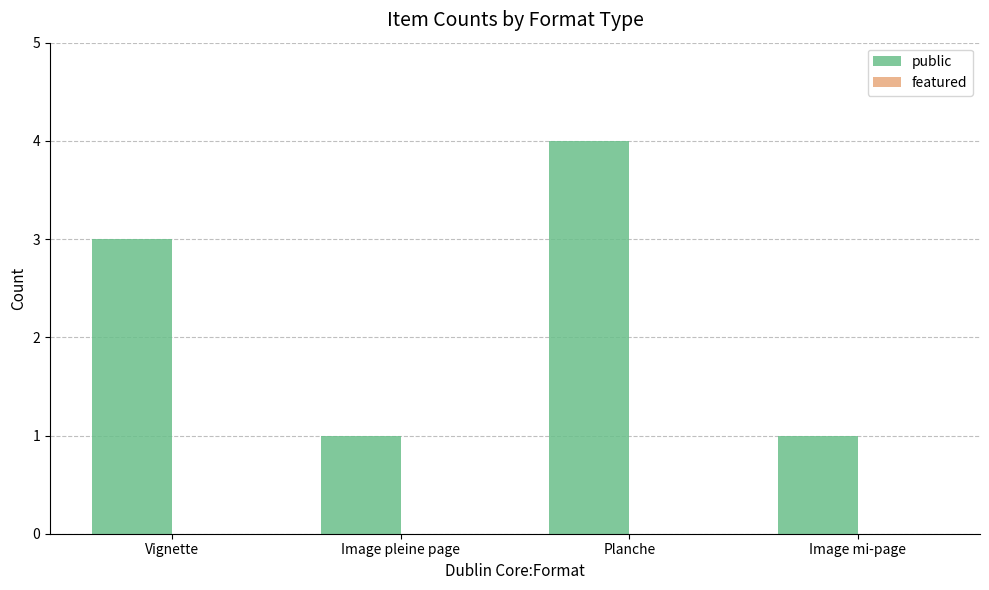

What value does the data have at Vignette?

3